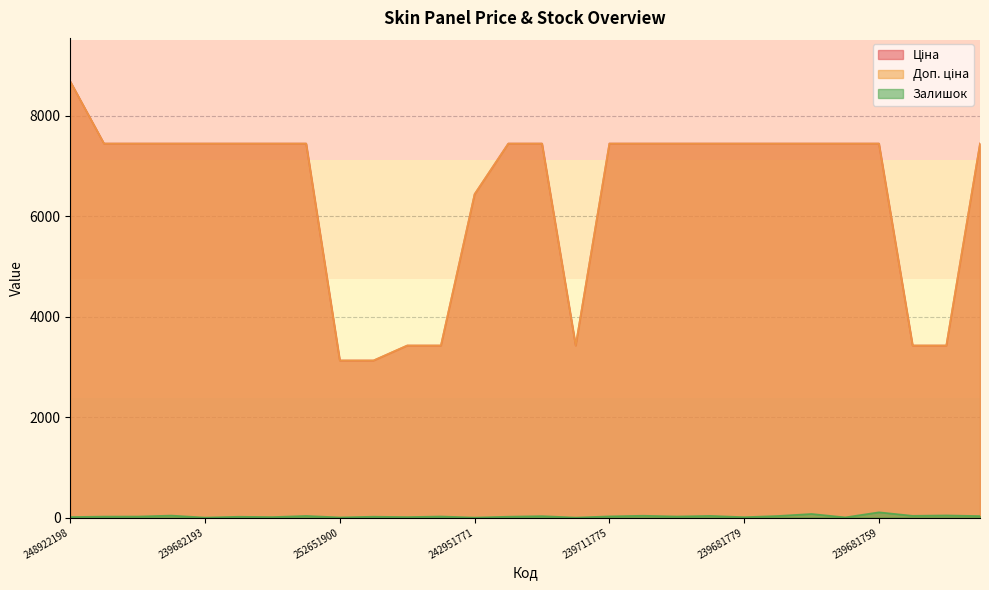

Rank the series by their maximum value, from highest to lowest.

Ціна, Доп. ціна, Залишок